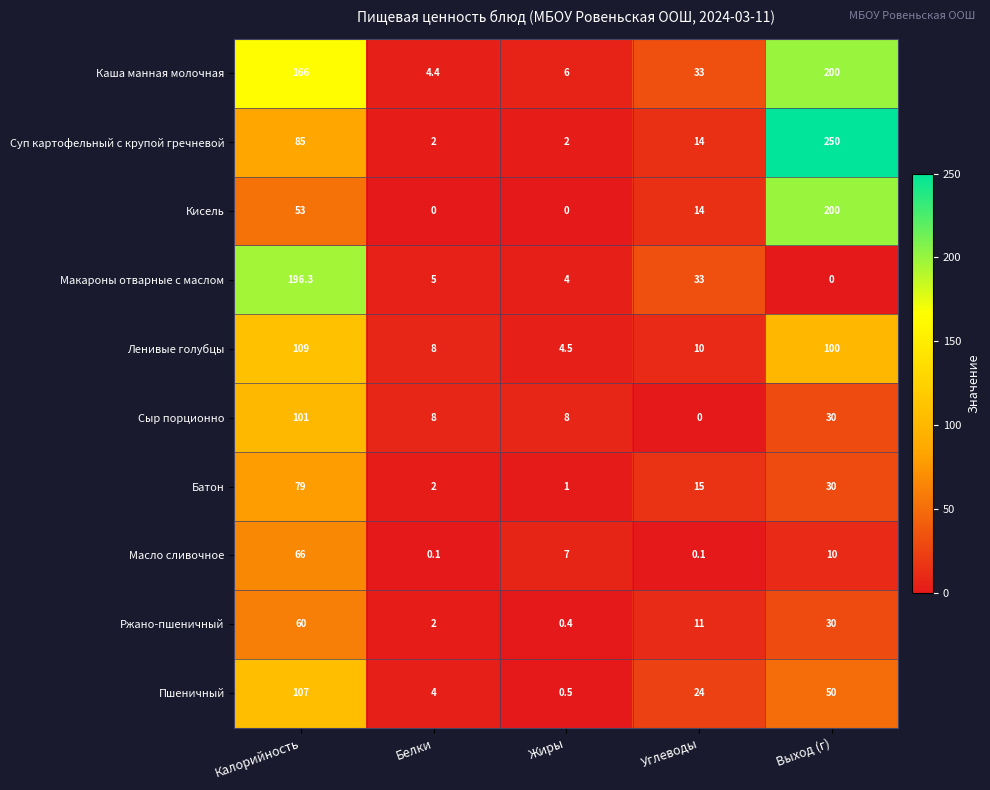

The Батон series shows 15.0 at Углеводы. True or false?

True